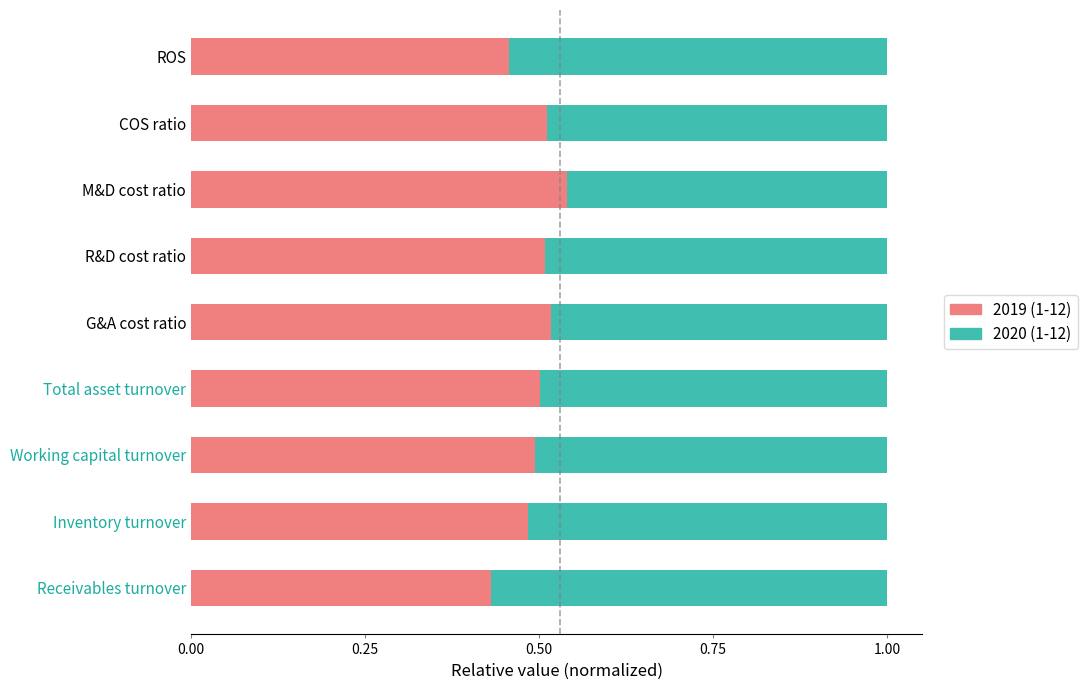

What is the sum of the 2019 (1-12) values at G&A cost ratio and R&D cost ratio?

1.0